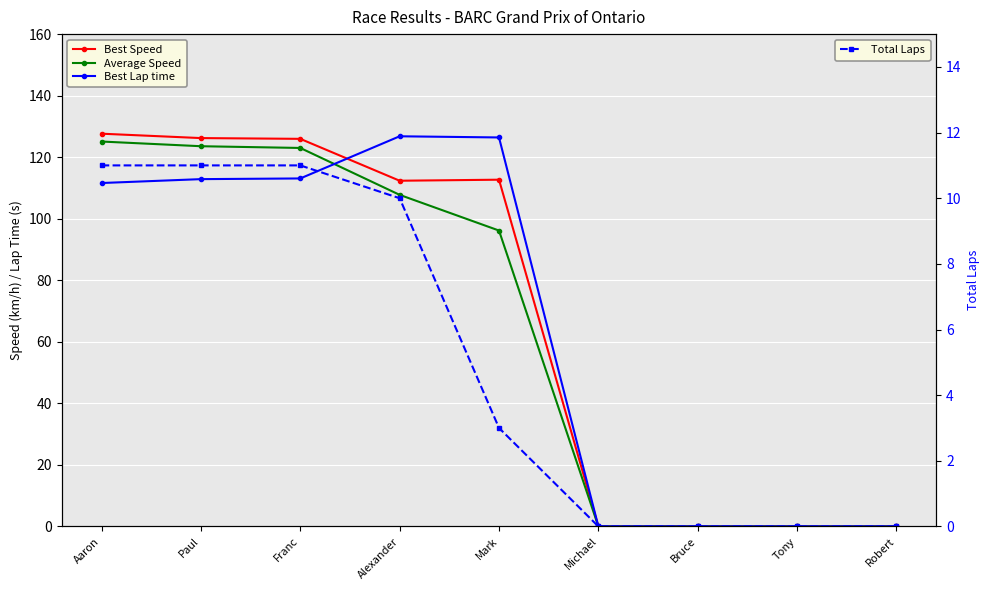

Reading left to right, transcribe all the data shown in this chart.

Best Speed: 127.6	126.2	126.0	112.3	112.7	0.0	0.0	0.0	0.0
Average Speed: 125.1	123.6	123.0	107.8	96.2	0.0	0.0	0.0	0.0
Best Lap time: 111.6	112.9	113.1	126.8	126.4	0.0	0.0	0.0	0.0
Total Laps: 11.0	11.0	11.0	10.0	3.0	0.0	0.0	0.0	0.0